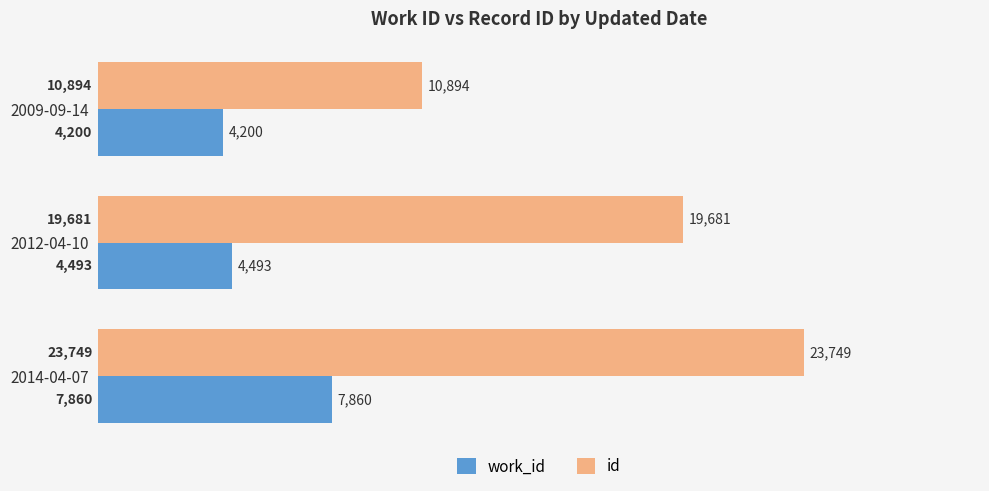

List the series in order of their peak value, highest first.

id, work_id